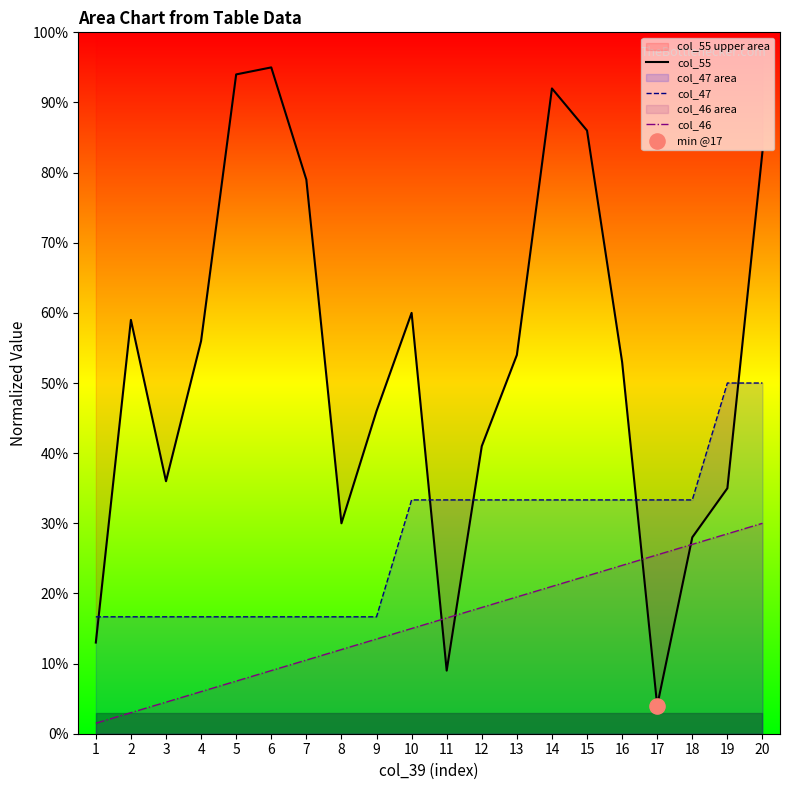

At which category is the sum across all series the highest?

20